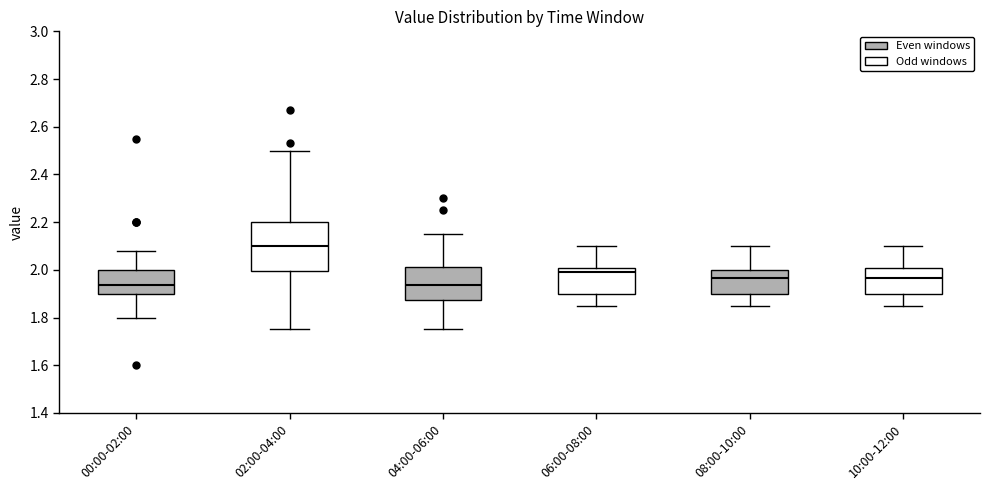

Reading left to right, read every box against the y-axis: the position of its median line, the range the box covers, and the ends of its whiskers. The values are not printed on the chart, so give them approximately, as read against the axis.

00:00-02:00: median 1.94, box 1.90 to 2.00, whiskers 1.80 to 2.08
02:00-04:00: median 2.10, box 2.00 to 2.20, whiskers 1.76 to 2.50
04:00-06:00: median 1.94, box 1.88 to 2.02, whiskers 1.76 to 2.16
06:00-08:00: median 2.00 (just below the box's upper edge), box 1.90 to 2.00, whiskers 1.86 to 2.10
08:00-10:00: median 1.96, box 1.90 to 2.00, whiskers 1.86 to 2.10
10:00-12:00: median 1.96, box 1.90 to 2.00, whiskers 1.86 to 2.10